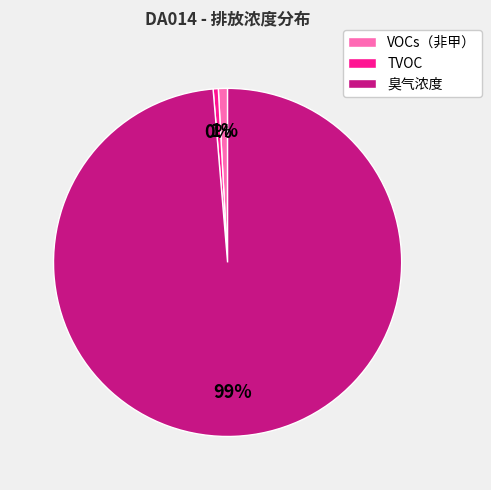

Between VOCs（非甲） and 臭气浓度, which is larger?

臭气浓度